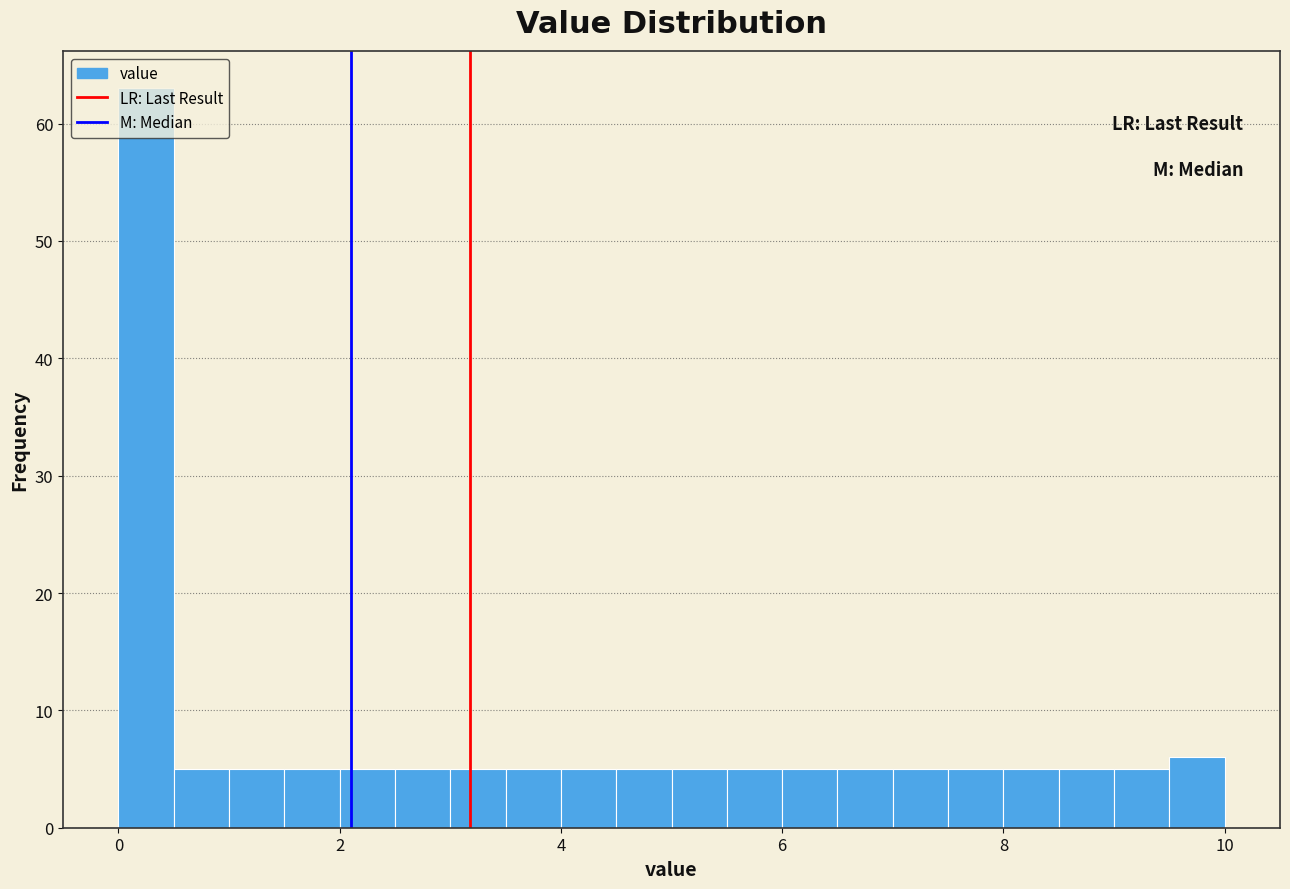

Read against the x-axis, roughly where is the centre of the tallest bar?

0.2